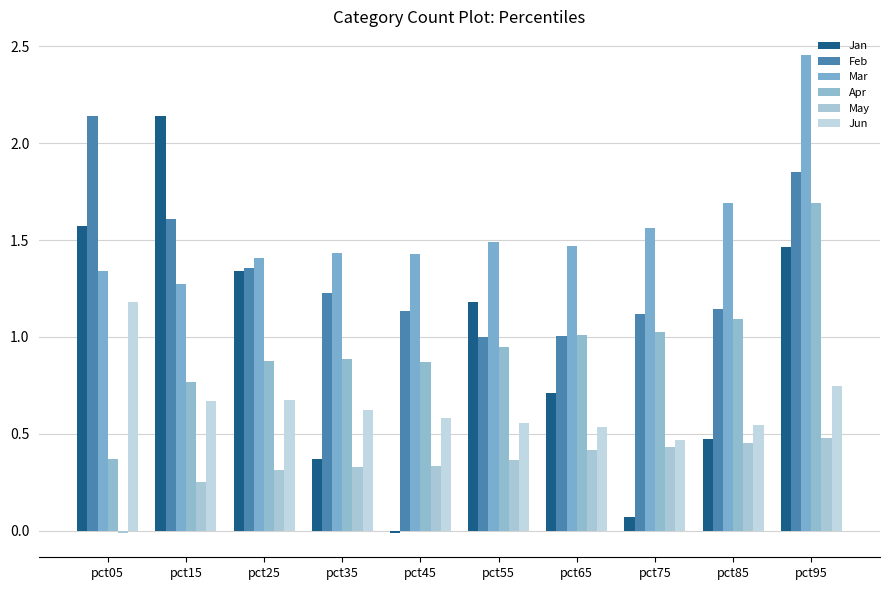

What are all the series names shown in the legend?

Jan, Feb, Mar, Apr, May, Jun